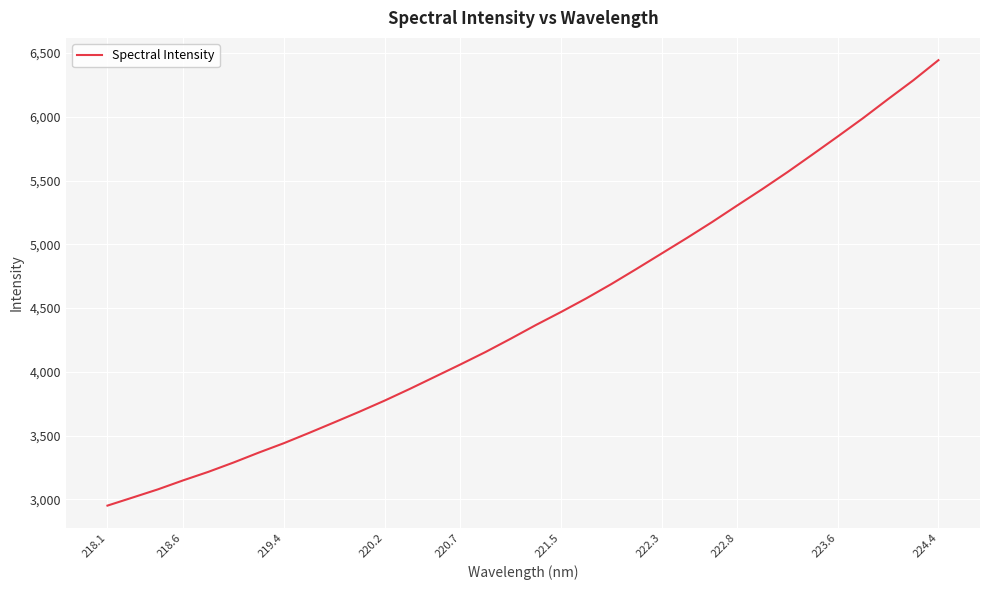

What is the difference between the maximum and minimum values?

3491.8